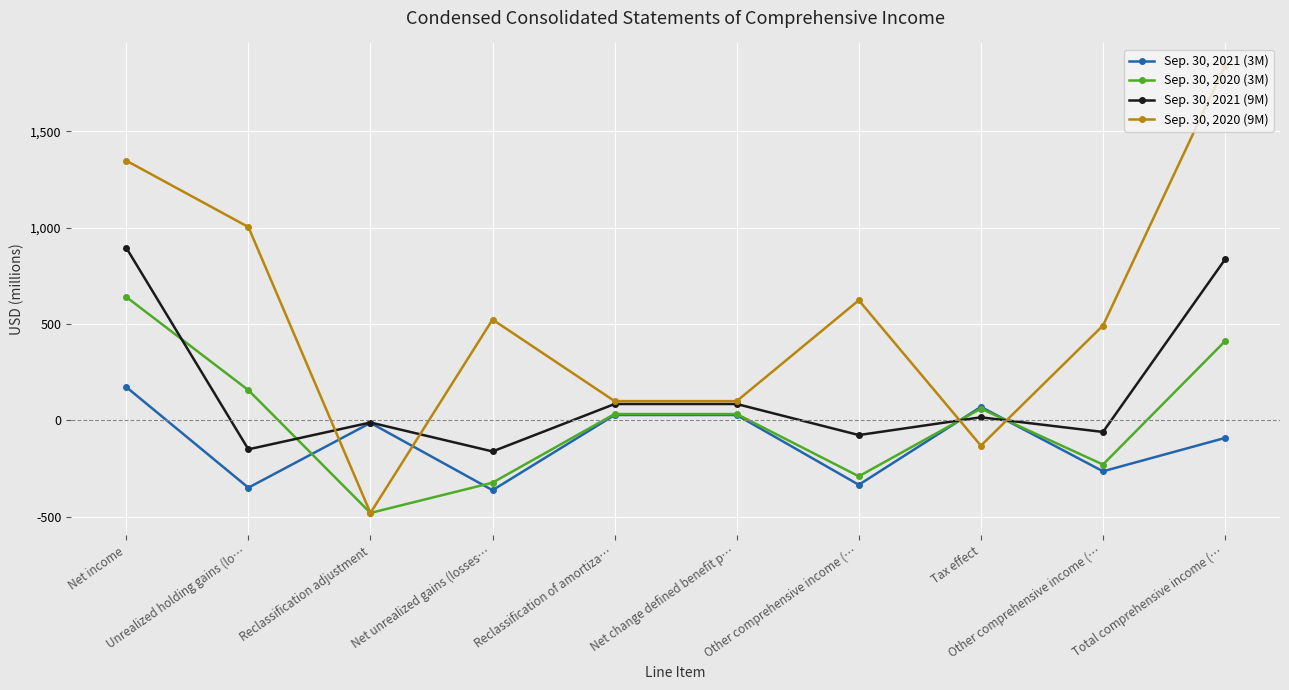

In Sep. 30, 2020 (3M), how many points are higher than both neighbors (excluding endpoints)?

1